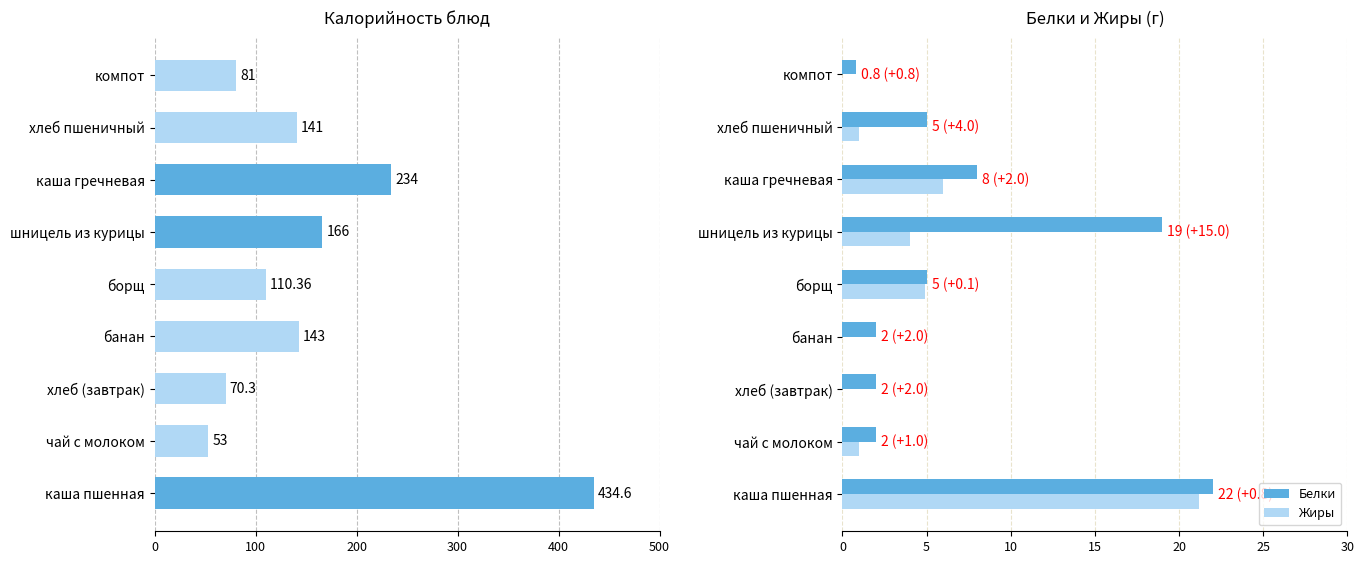

Reading right to left, list all the values displayed in this chart.

Калорийность: 81.0	141.0	234.0	166.0	110.4	143.0	70.3	53.0	434.6
Белки: 0.8	5.0	8.0	19.0	5.0	2.0	2.0	2.0	22.0
Жиры: 0.0	1.0	6.0	4.0	4.9	0.0	0.0	1.0	21.2